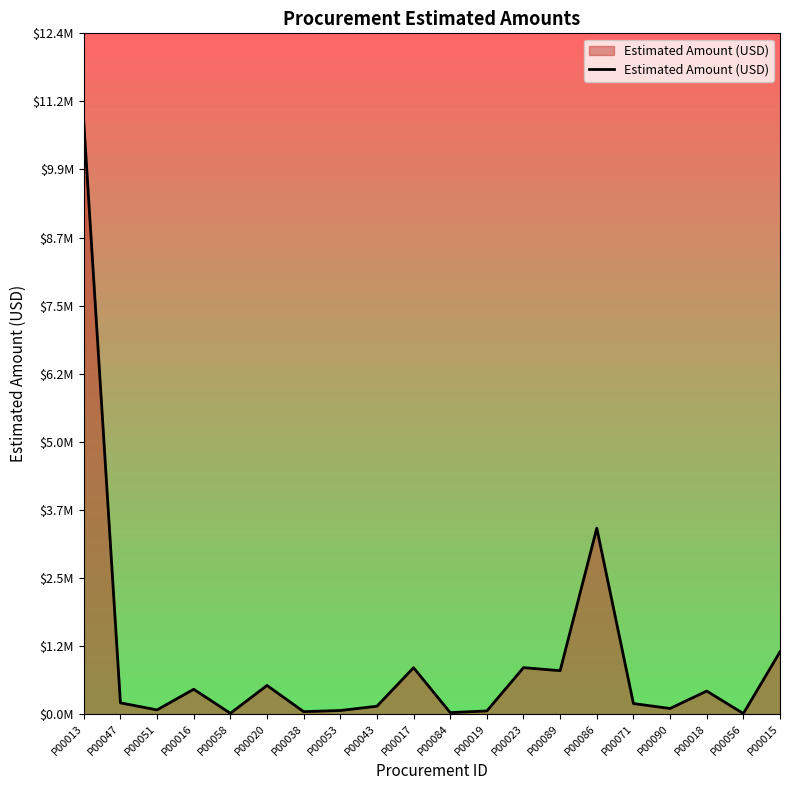

What is the average value?

1006260.3